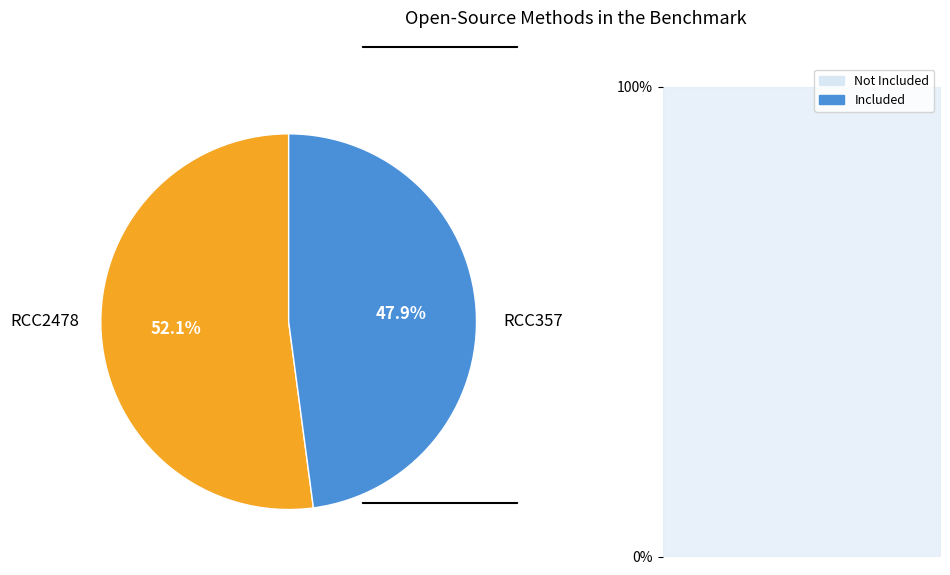

Is it true that RCC2478 is 52% of the pie?

True